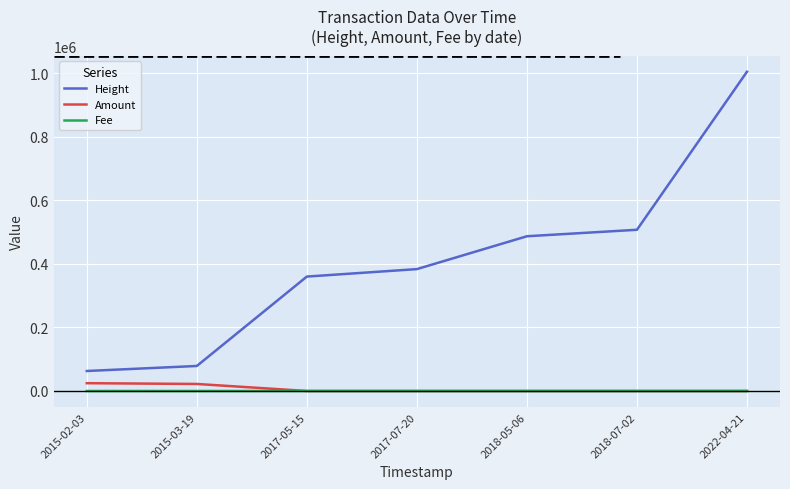

List the series in order of their peak value, highest first.

Height, Amount, Fee